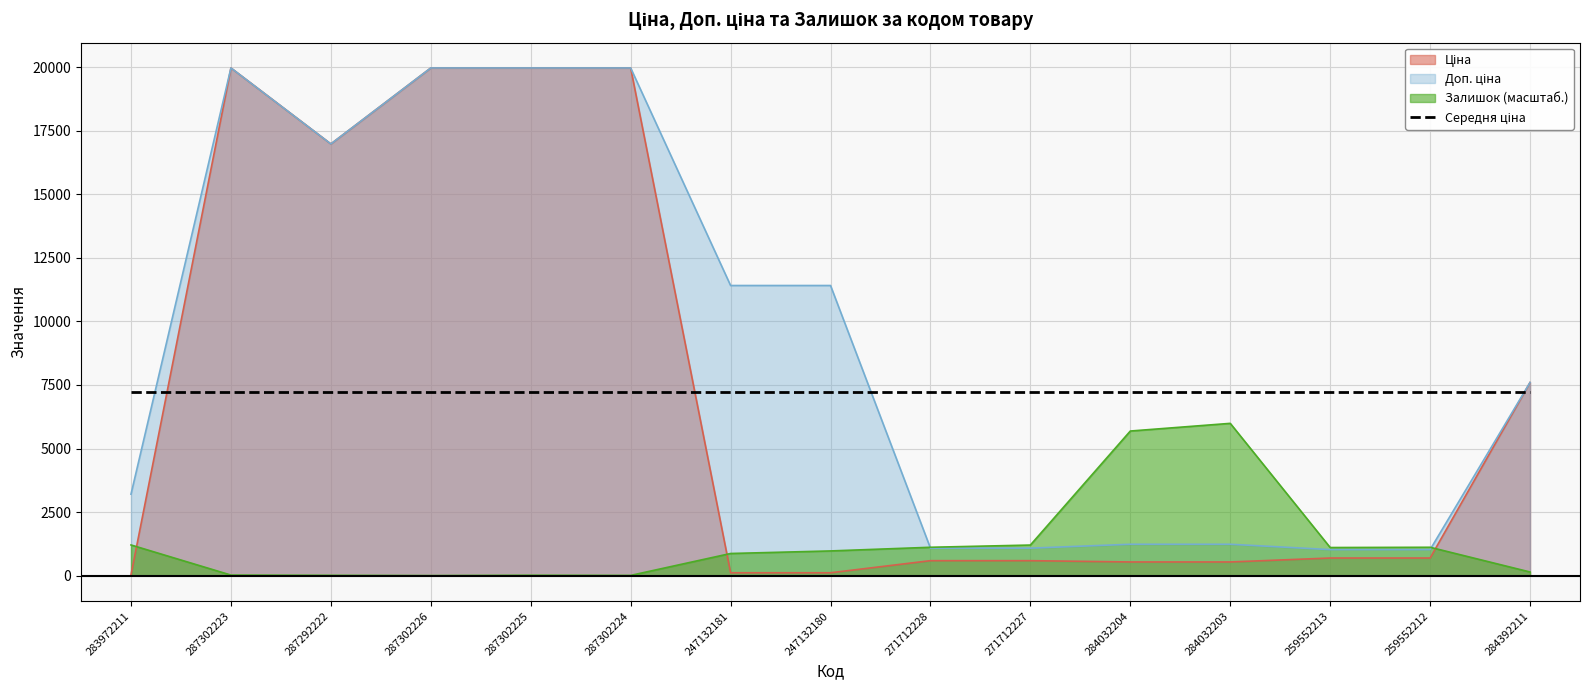

List the series in order of their peak value, highest first.

Ціна, Доп. ціна, Залишок